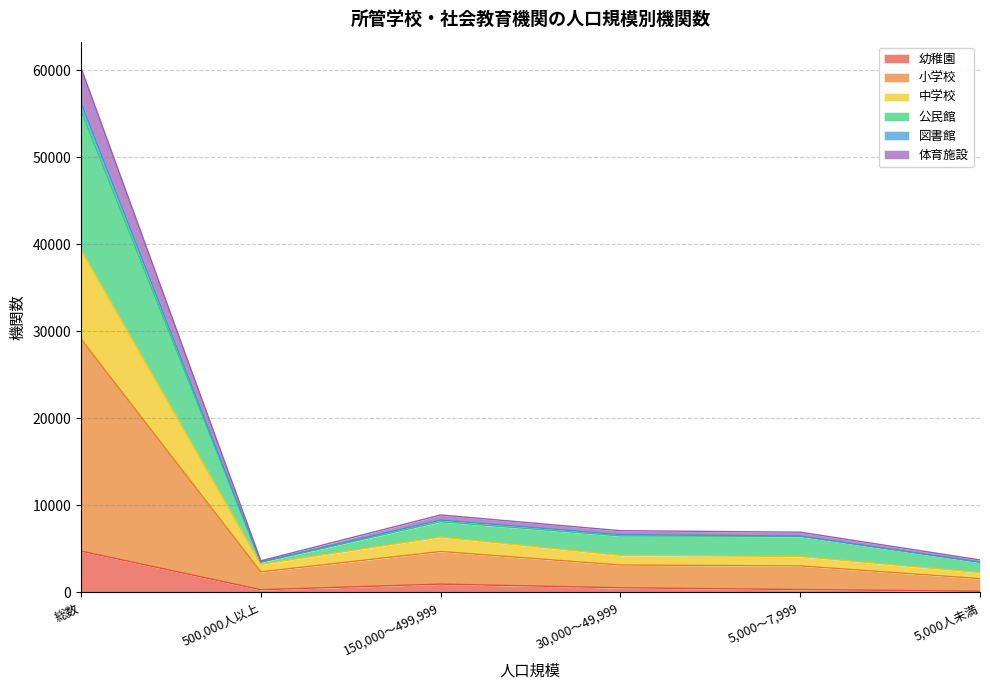

At which category does the chart reach its peak across all series?

総数